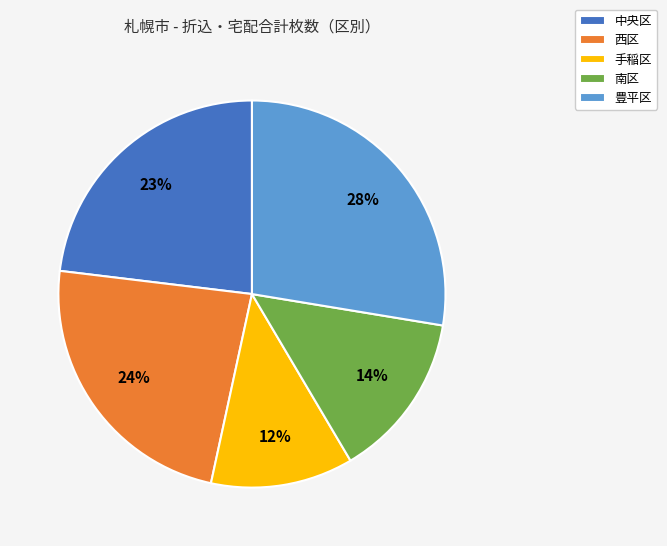

Do 豊平区 and 手稲区 together represent more than half of the pie?

No